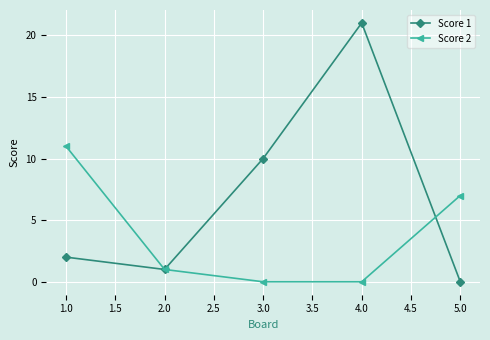

At which label does Score 1 reach its peak?

4.0